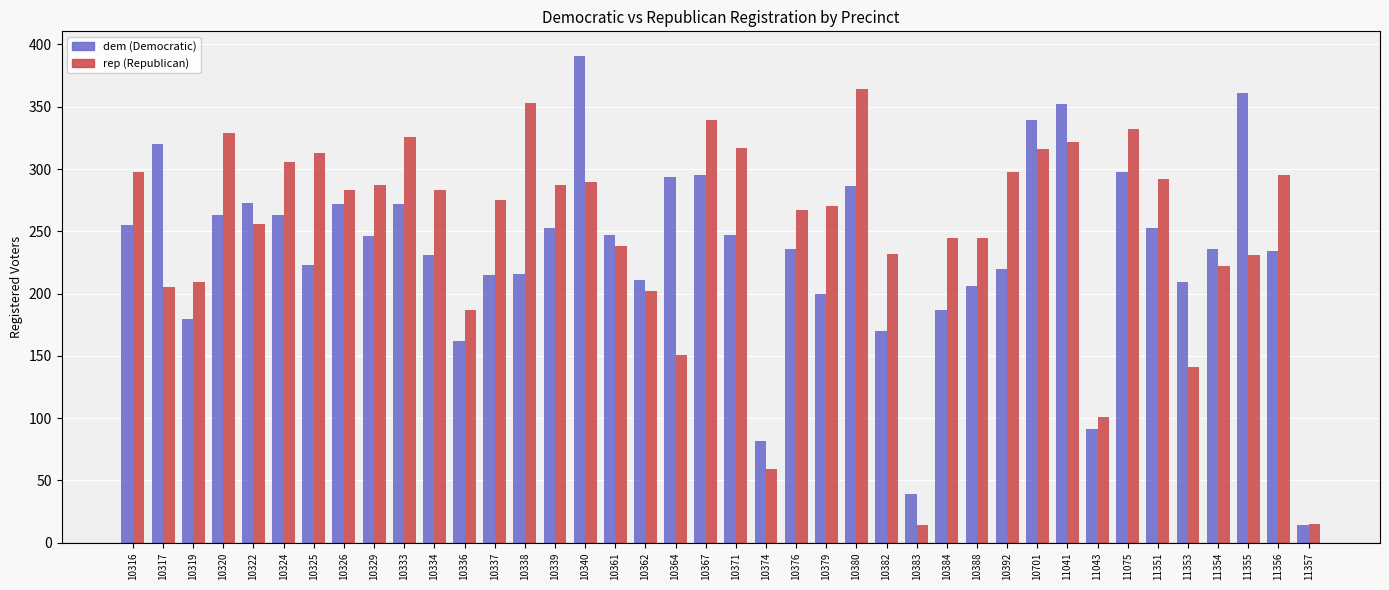

What is the difference between the highest and lowest values at 10382?

62